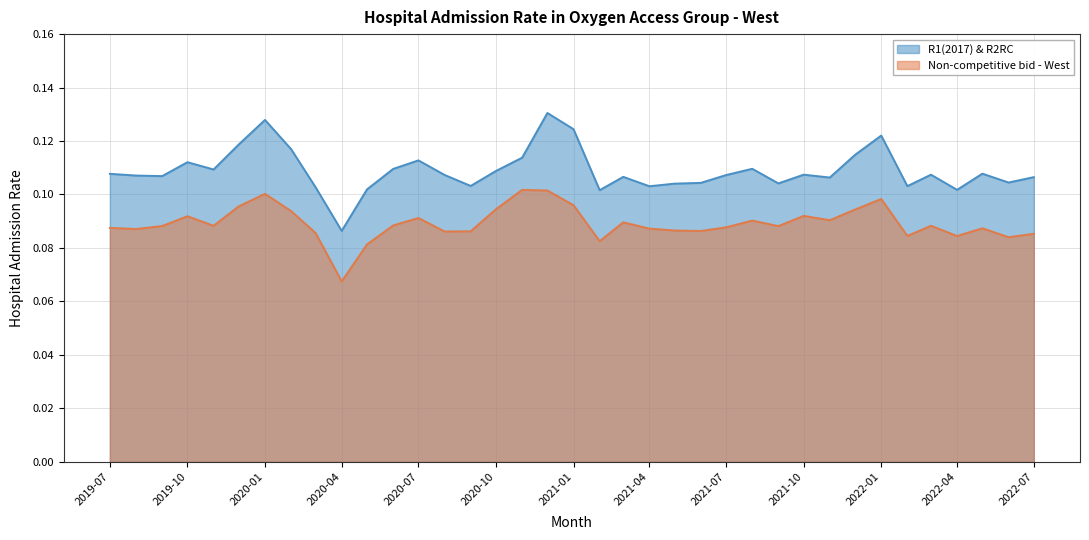

Does the chart have visible grid lines?

Yes